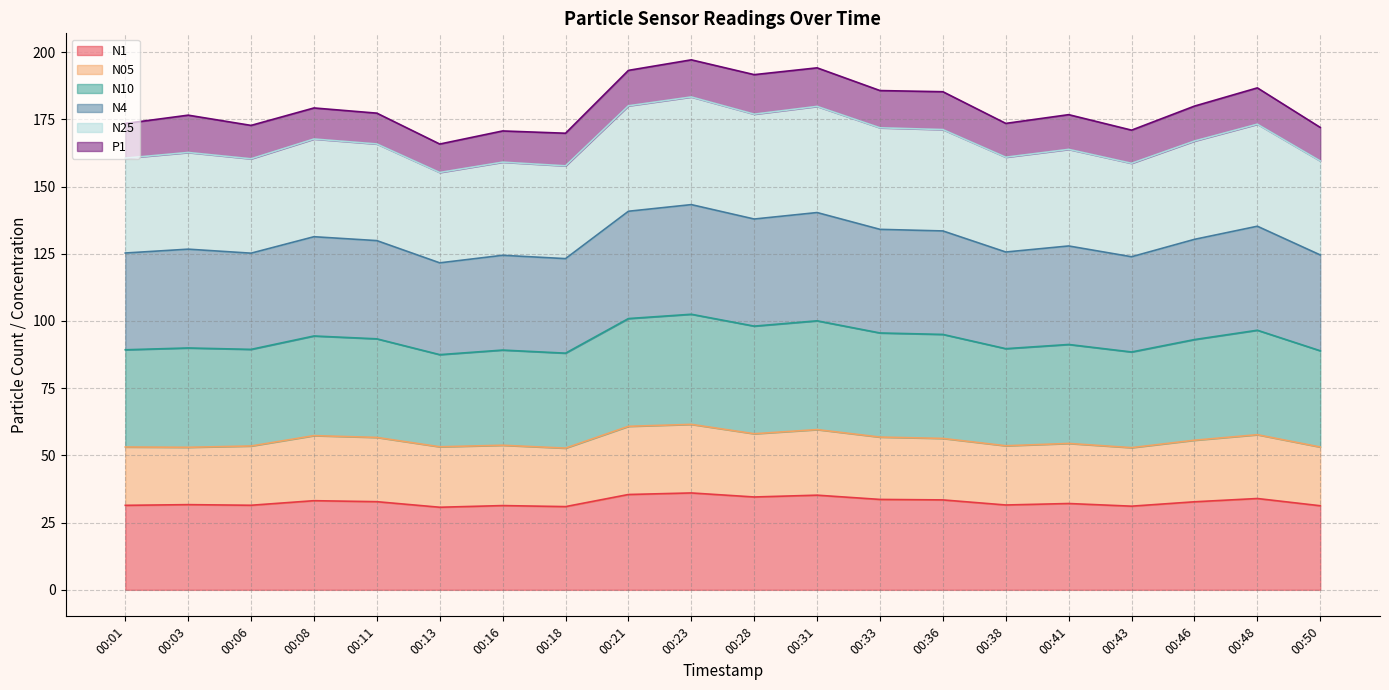

How many data points in N1 are above 32?

11